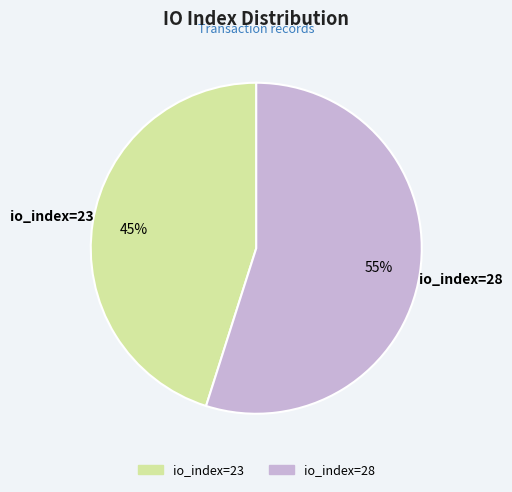

True or false: io_index=23 accounts for 45% of the total.

True